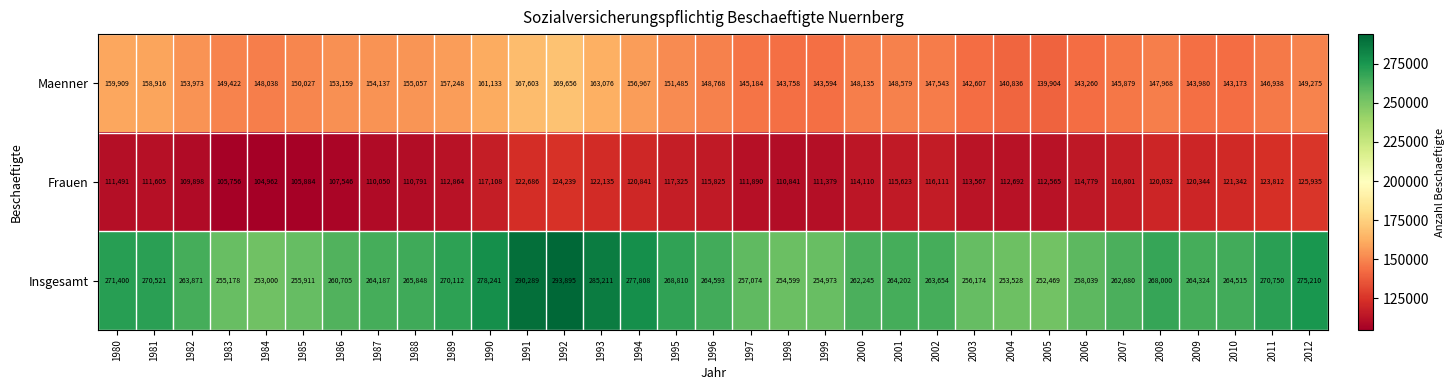

Which series changed the most between 1992 and 1993?

Insgesamt